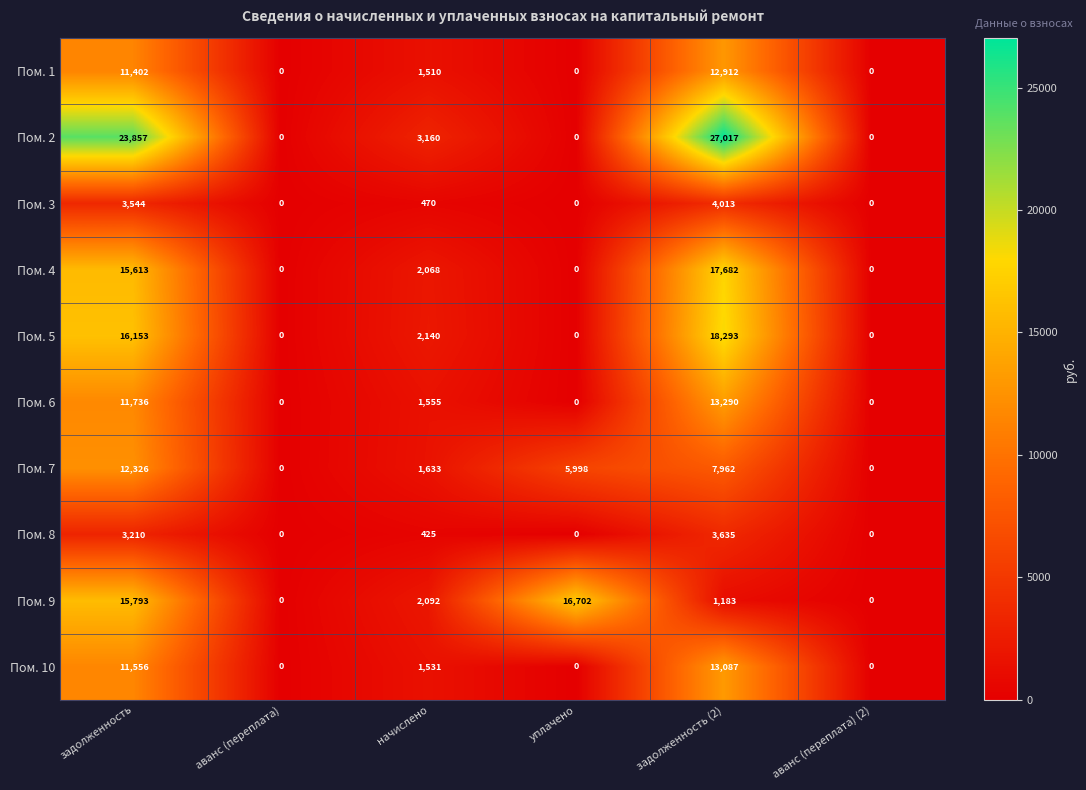

At which label does Пом. 2 reach its peak?

задолженность (2)